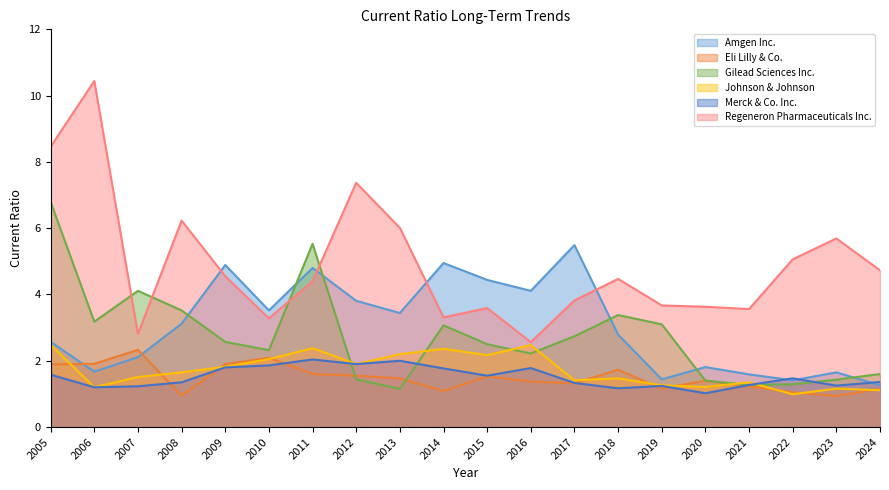

True or false: Merck & Co. Inc. has more than 1 points higher than both neighbors.

True